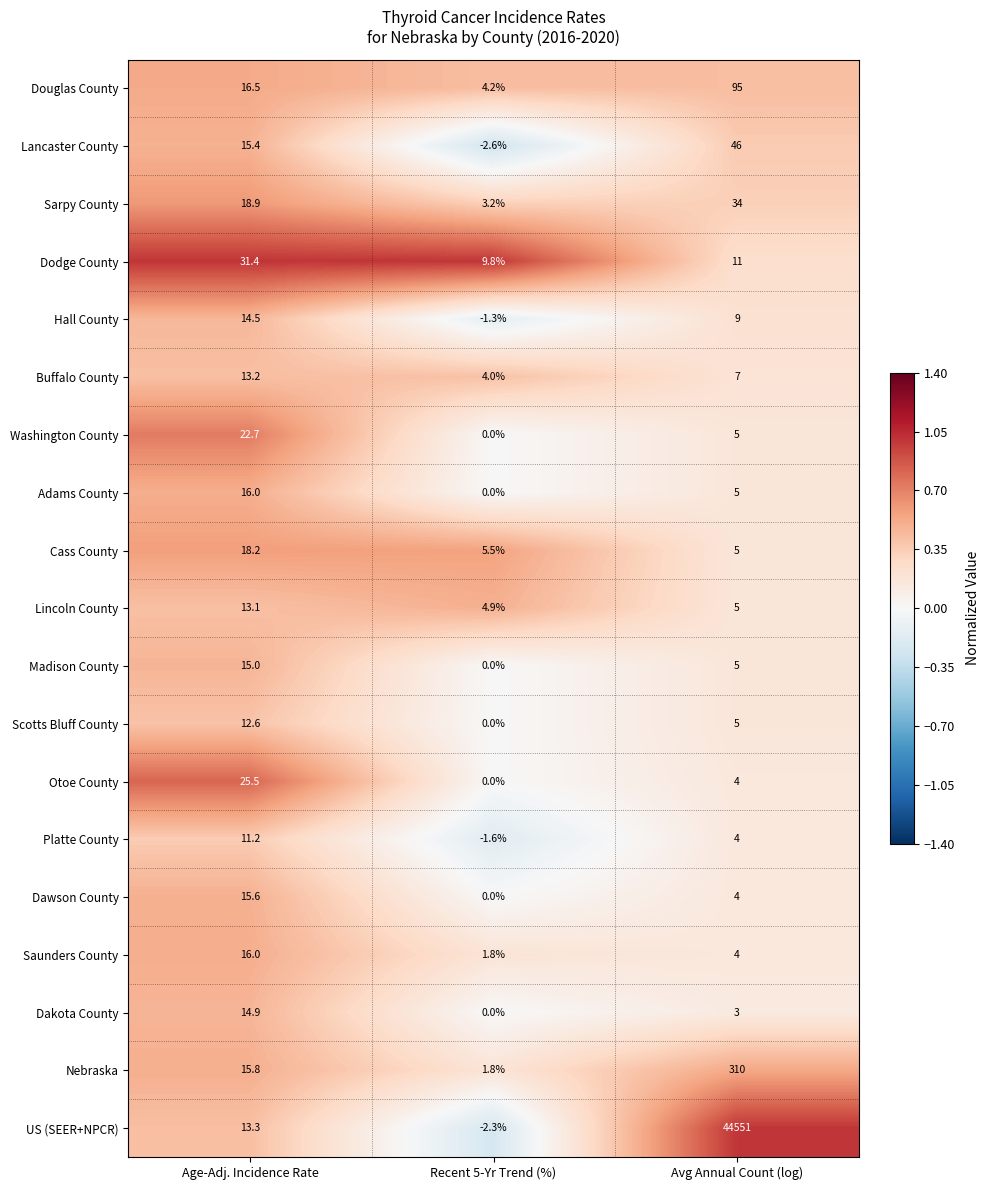

Is the value of Scotts Bluff County at Recent 5-Yr Trend (%) greater than the value of Dawson County at Age-Adj. Incidence Rate?

No